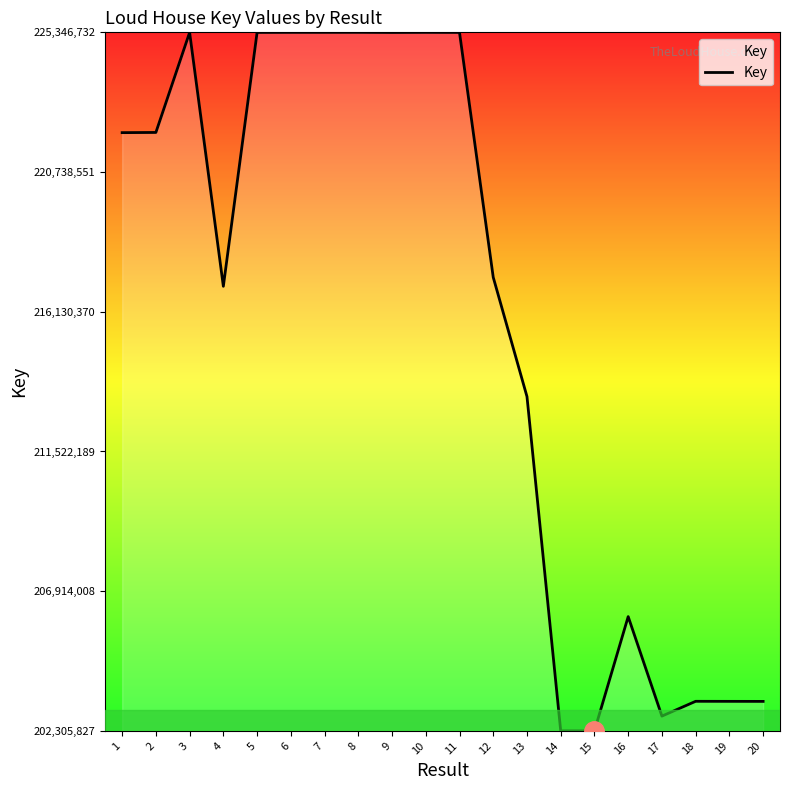

What is the maximum value shown in the chart?

225346732